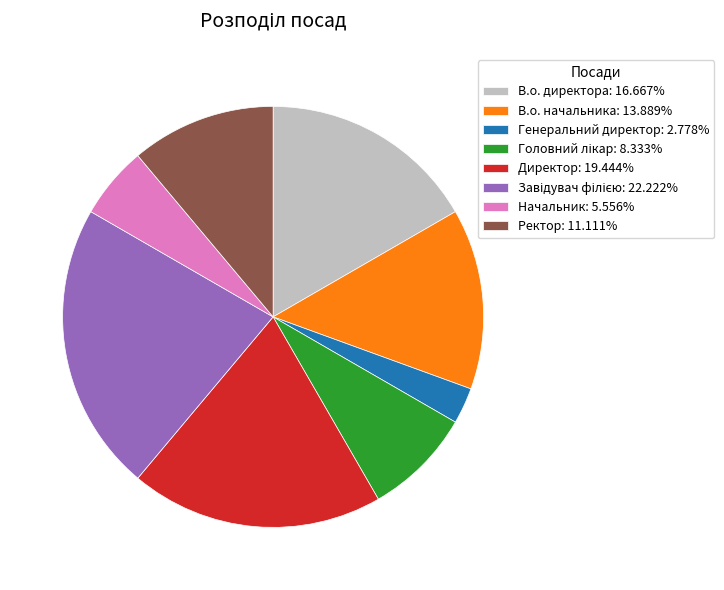

Count the number of slices in the pie.

8